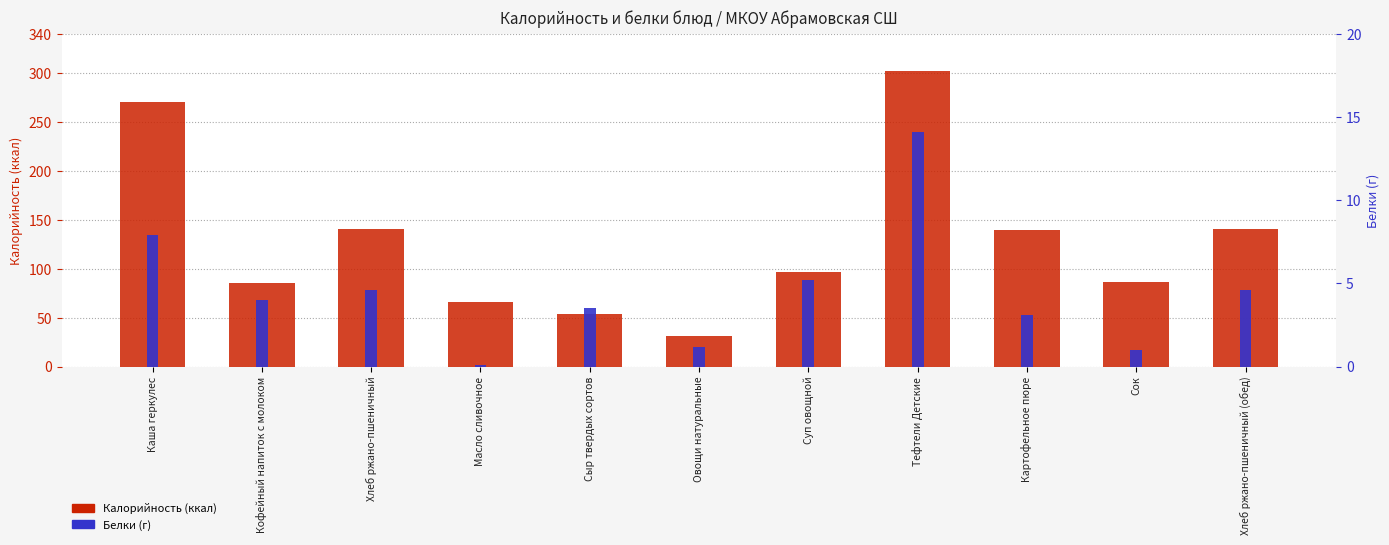

Which has a higher value, Тефтели Детские or Сыр твердых сортов?

Тефтели Детские